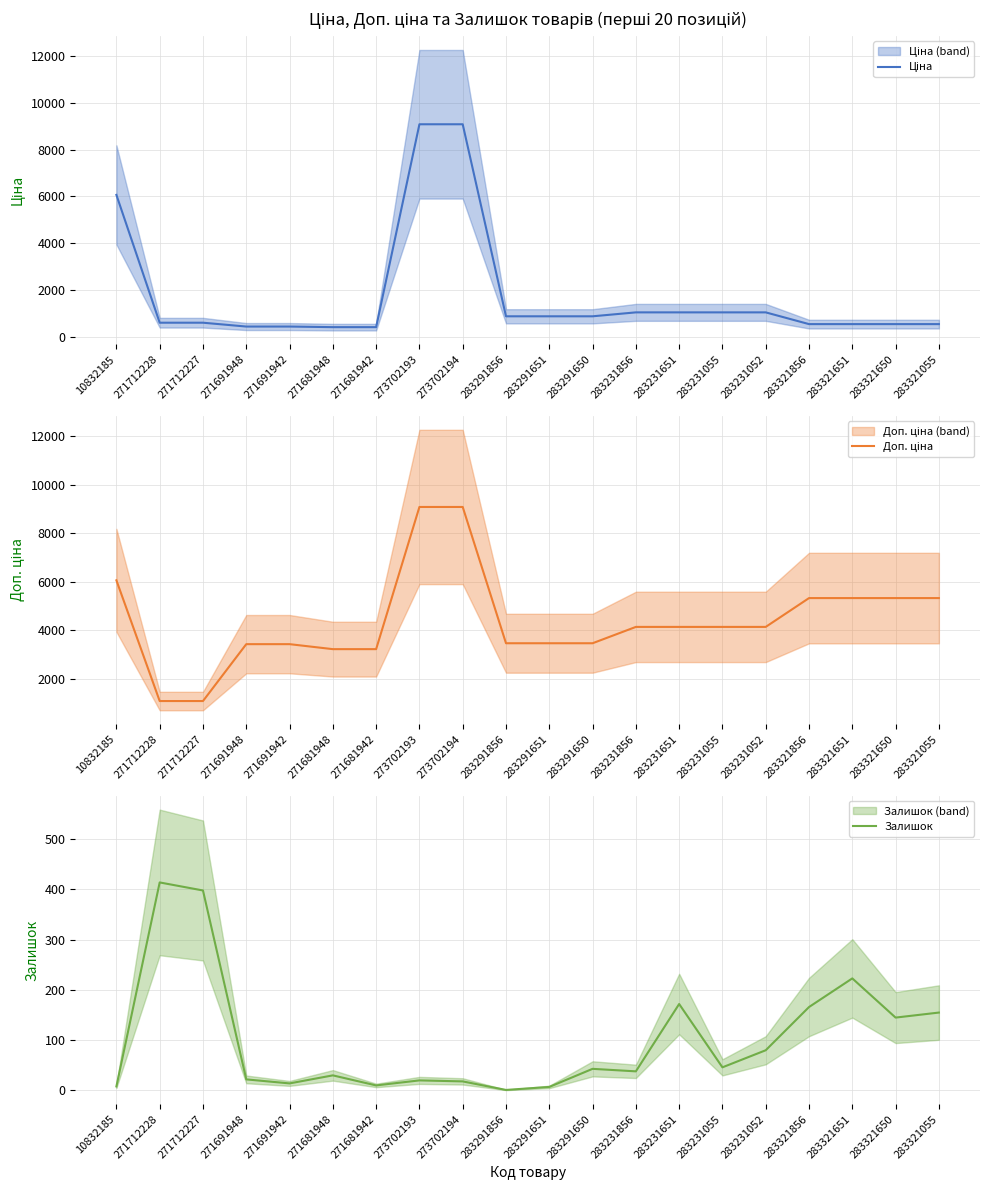

True or false: Залишок has a value of 172.0 at 283231651.

True